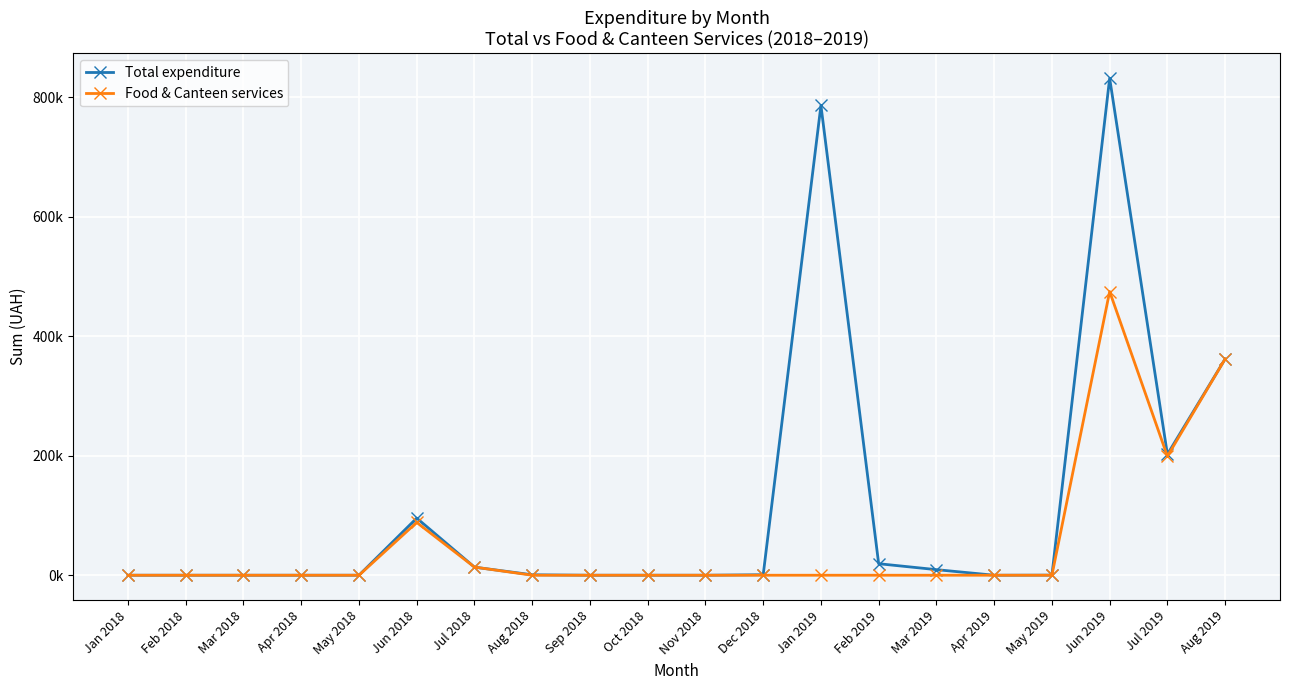

Reading left to right, extract all data points from this chart.

Total expenditure: Jan 2018=0.0	Feb 2018=0.0	Mar 2018=0.0	Apr 2018=0.0	May 2018=0.0	Jun 2018=95595.0	Jul 2018=13519.0	Aug 2018=737.0	Sep 2018=0.0	Oct 2018=0.0	Nov 2018=0.0	Dec 2018=838.3	Jan 2019=786154.9	Feb 2019=19267.4	Mar 2019=9338.1	Apr 2019=0.0	May 2019=169.3	Jun 2019=831735.0	Jul 2019=202351.8	Aug 2019=361959.0
Food & Canteen services: Jan 2018=0.0	Feb 2018=0.0	Mar 2018=0.0	Apr 2018=0.0	May 2018=0.0	Jun 2018=88345.0	Jul 2018=13599.4	Aug 2018=0.0	Sep 2018=0.0	Oct 2018=0.0	Nov 2018=0.0	Dec 2018=0.0	Jan 2019=0.0	Feb 2019=0.0	Mar 2019=0.0	Apr 2019=0.0	May 2019=0.0	Jun 2019=474747.7	Jul 2019=199069.2	Aug 2019=361959.0